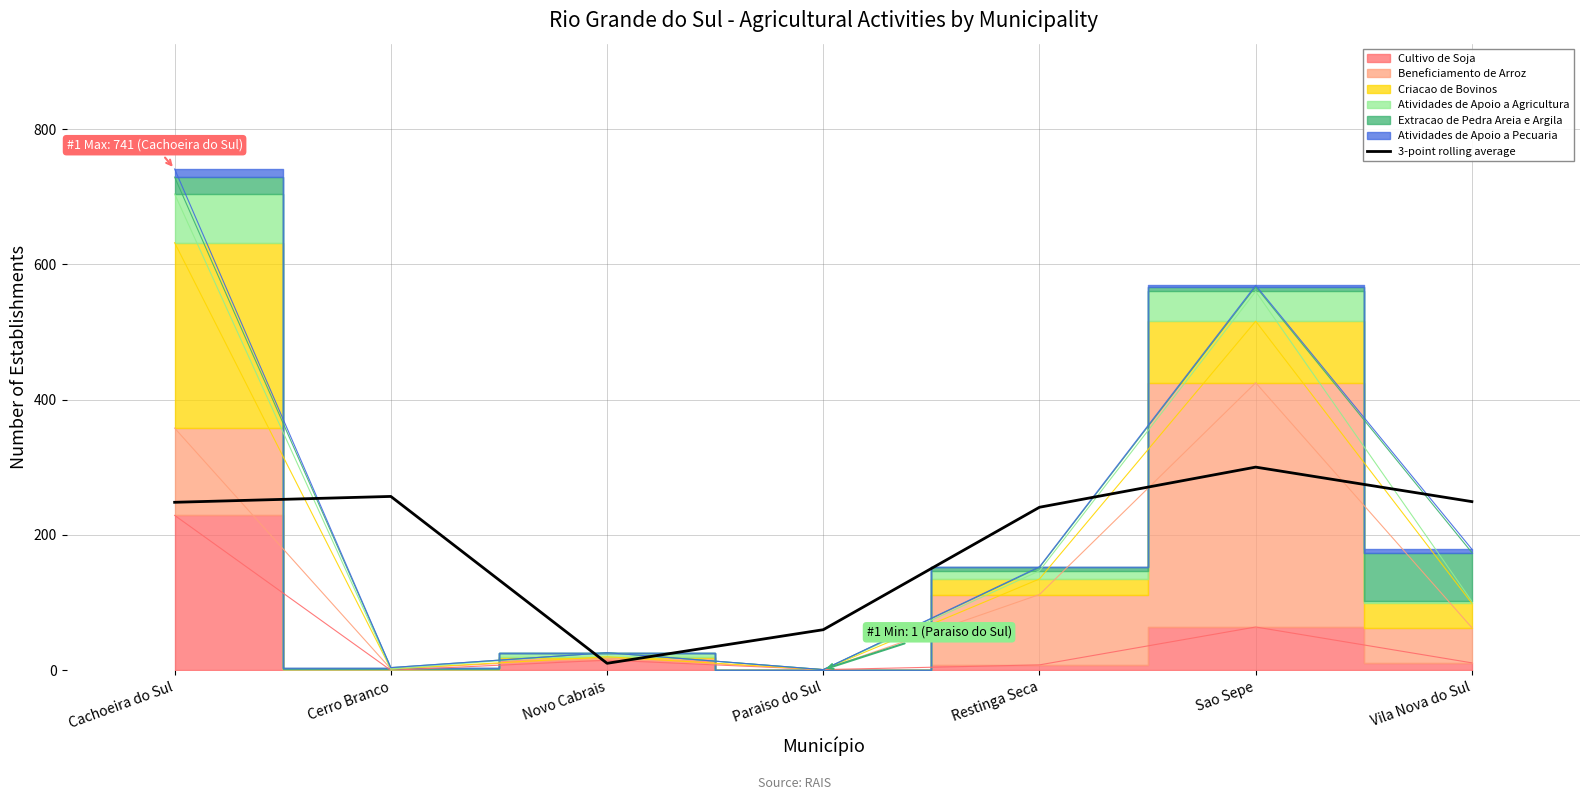

What is the average value?

195.2